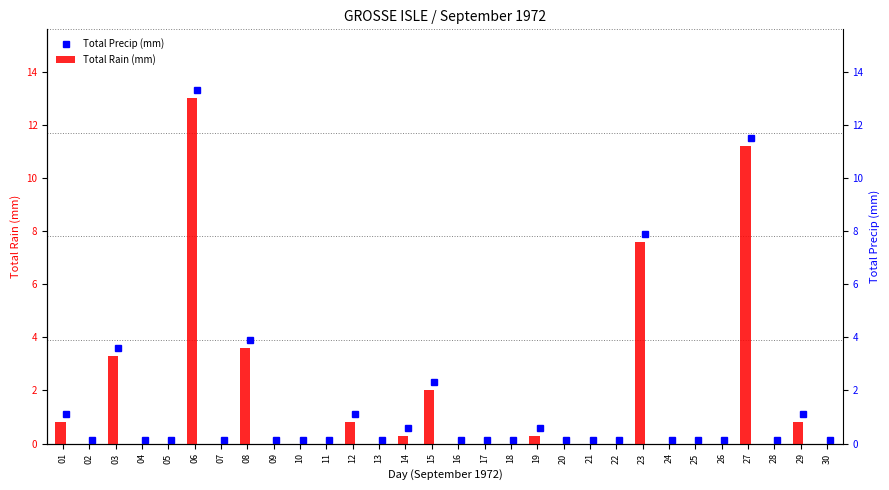

True or false: the data shows 8.2 at 11.

False